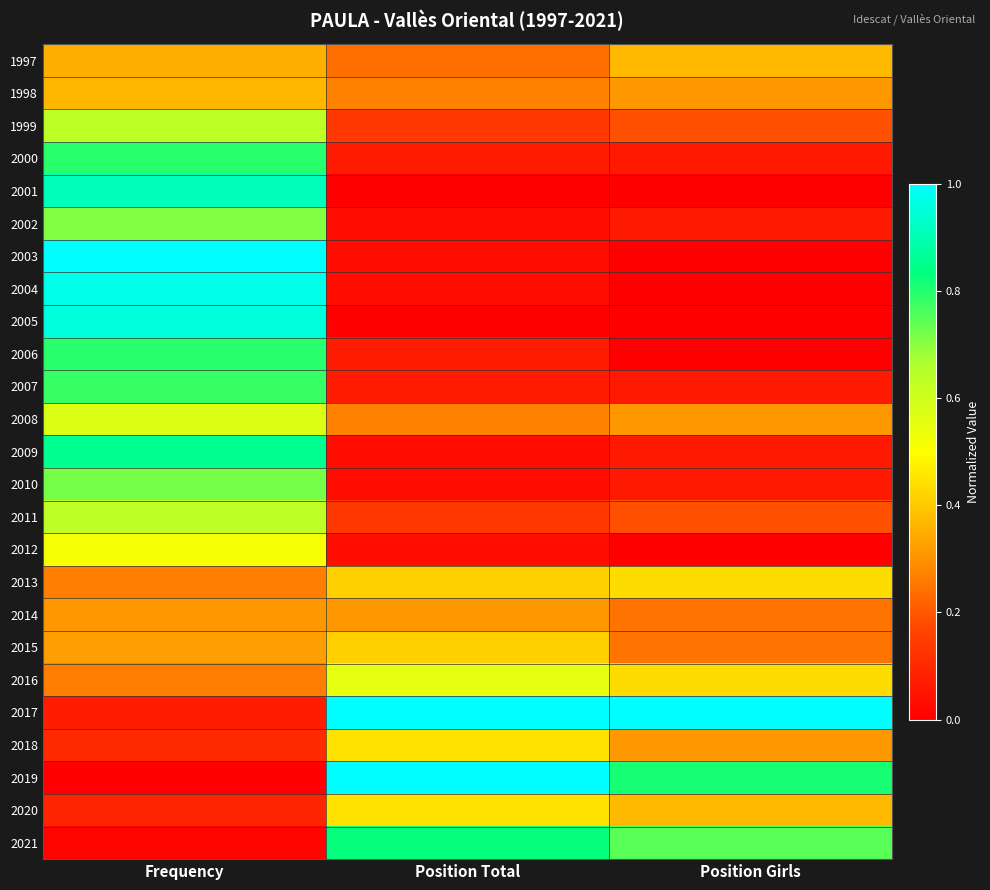

Between Position Total and Frequency, which is larger?

Frequency